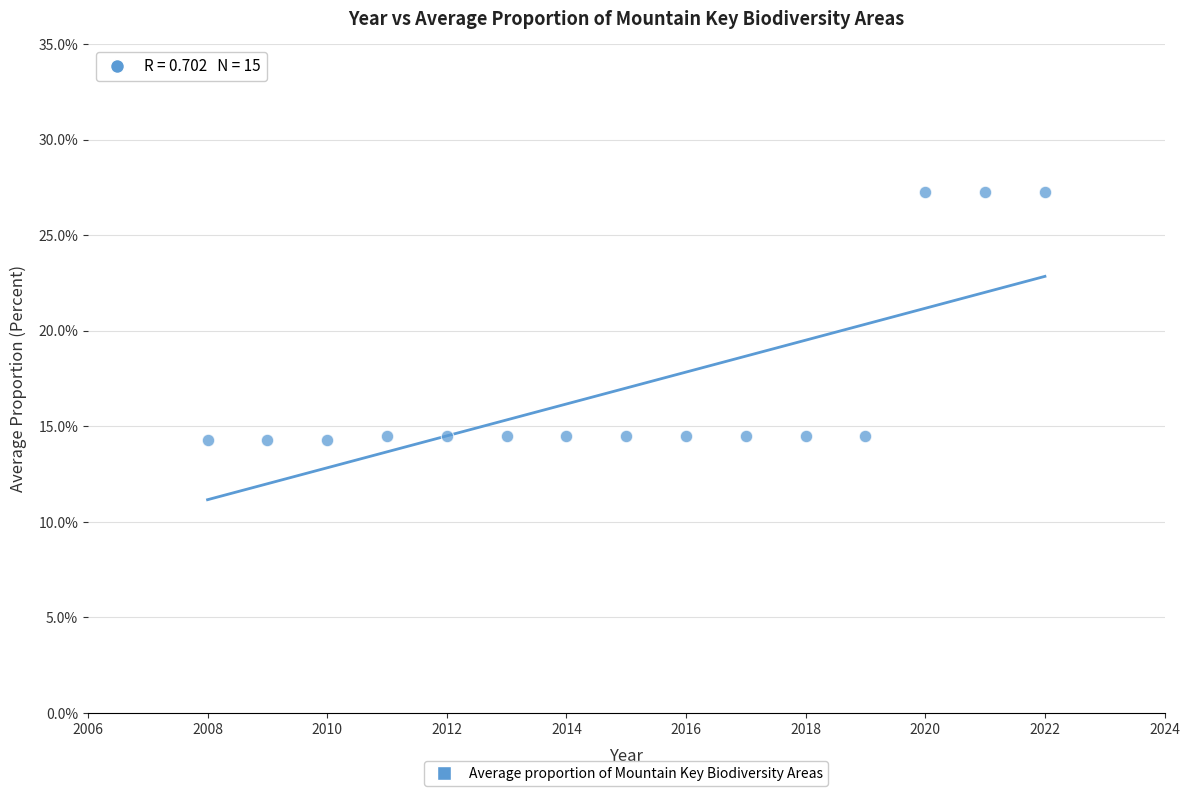

What is the range of X values (max minus min)?

14.0